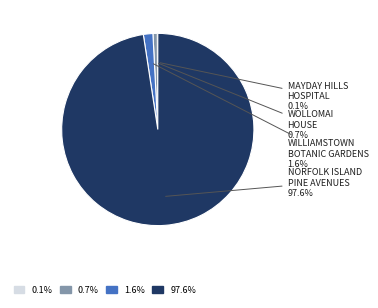

Is there any slice that represents more than half of the pie?

Yes